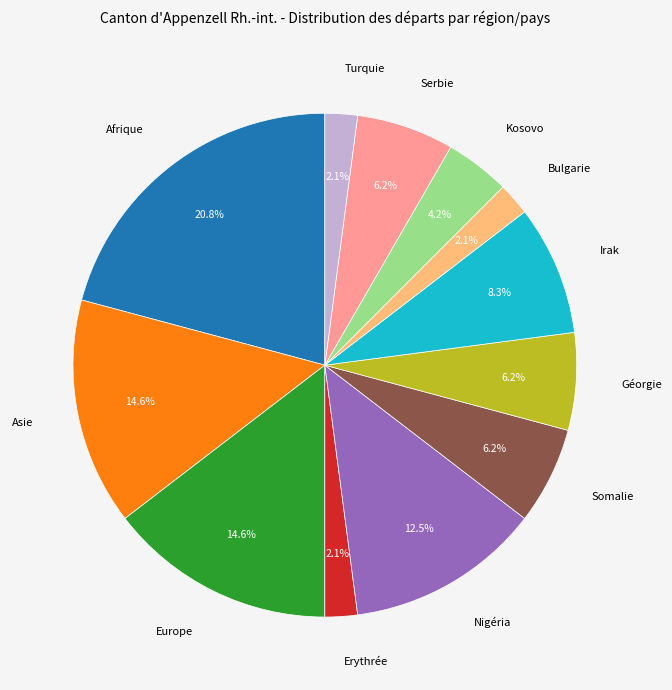

Which category has the biggest portion of the pie?

Afrique